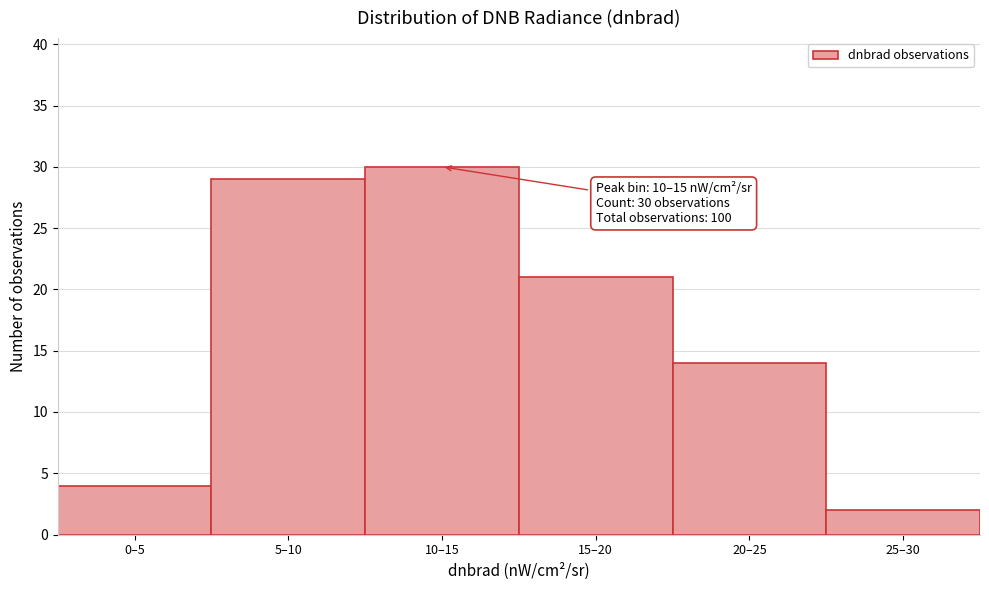

Reading left to right, what are all the values shown in this chart?

0–5=4	5–10=29	10–15=30	15–20=21	20–25=14	25–30=2